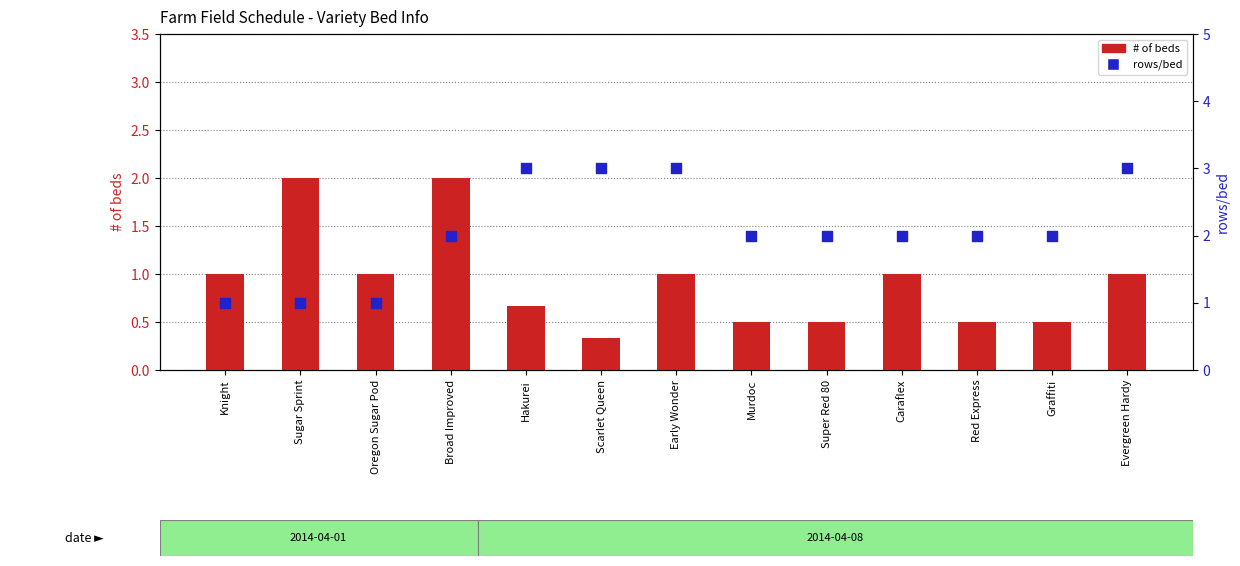

Which series contains the highest Y value?

rows/bed